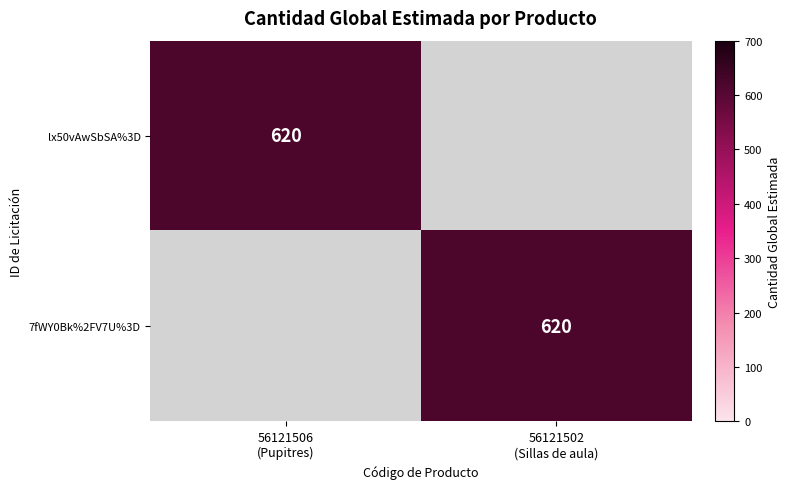

What is the difference between the highest and lowest values at 56121502
(Sillas de aula)?

620